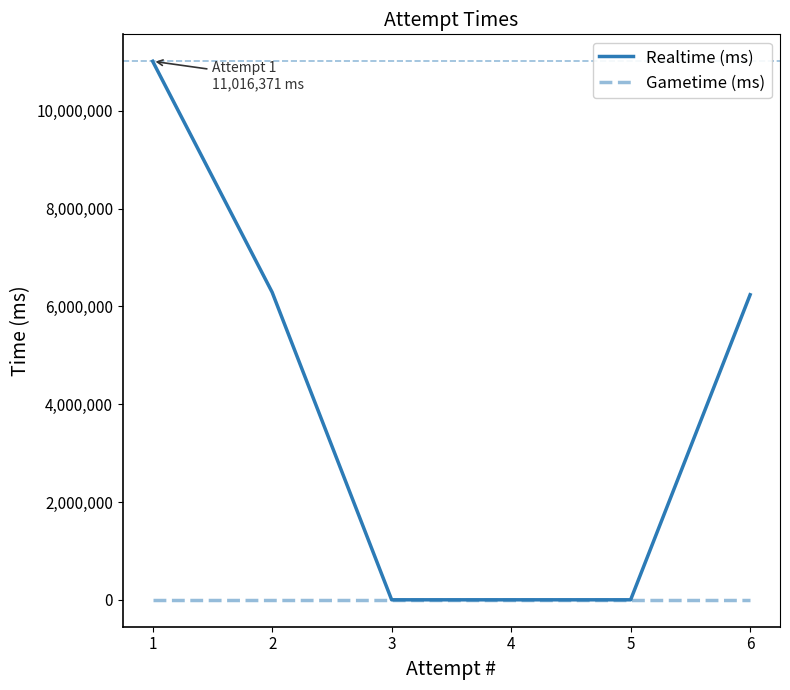

At how many categories does at least one series exceed 1344816?

3